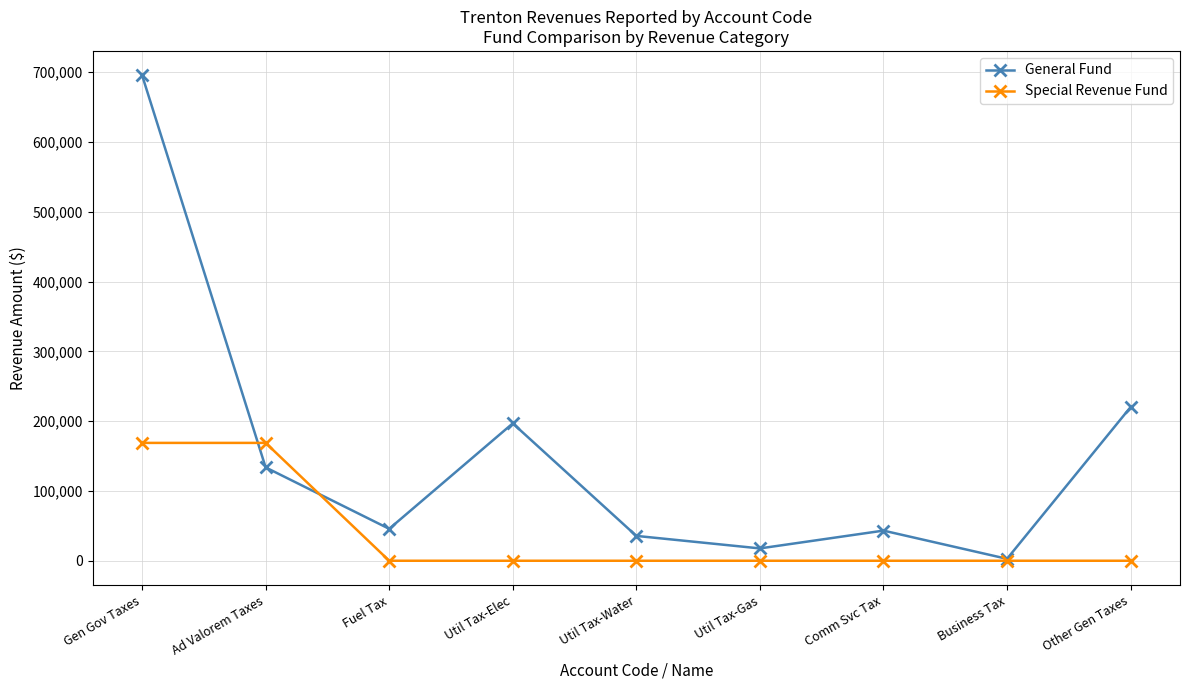

What is the label of the 4th point from the left?

Util Tax-Elec